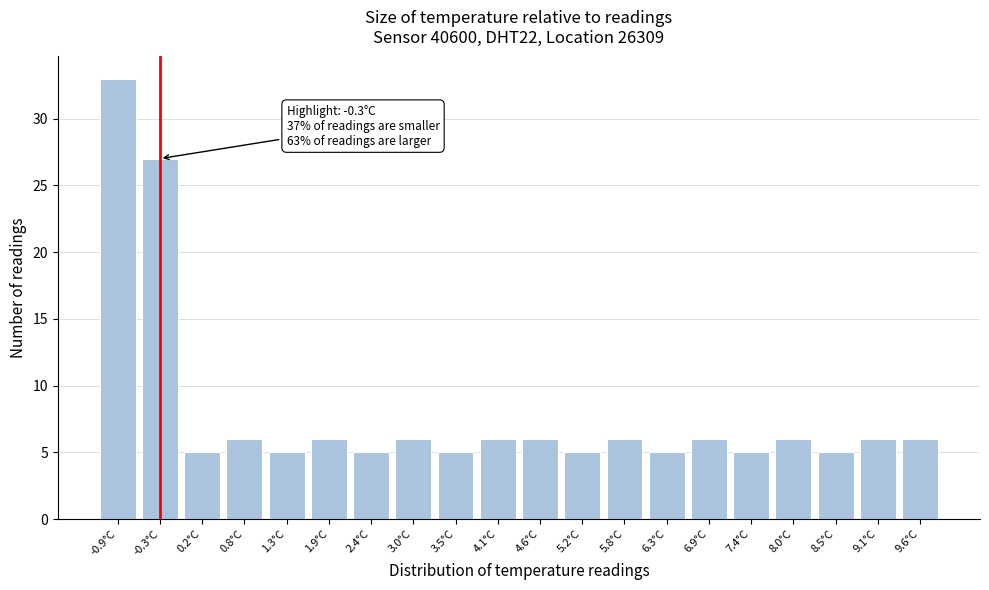

Reading left to right, extract all data points from this chart.

-0.9°C=33	-0.3°C=27	0.2°C=5	0.8°C=6	1.3°C=5	1.9°C=6	2.4°C=5	3.0°C=6	3.5°C=5	4.1°C=6	4.6°C=6	5.2°C=5	5.8°C=6	6.3°C=5	6.9°C=6	7.4°C=5	8.0°C=6	8.5°C=5	9.1°C=6	9.6°C=6